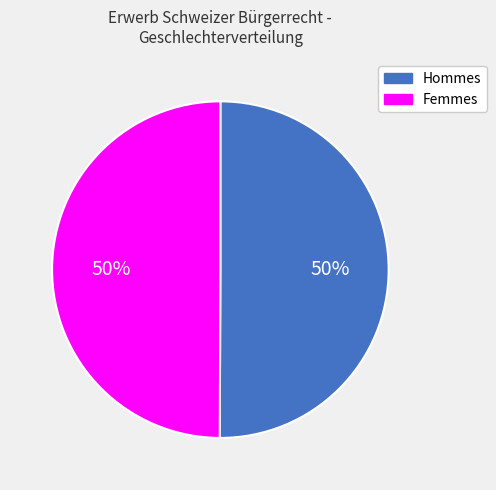

How many slices are in this pie chart?

2